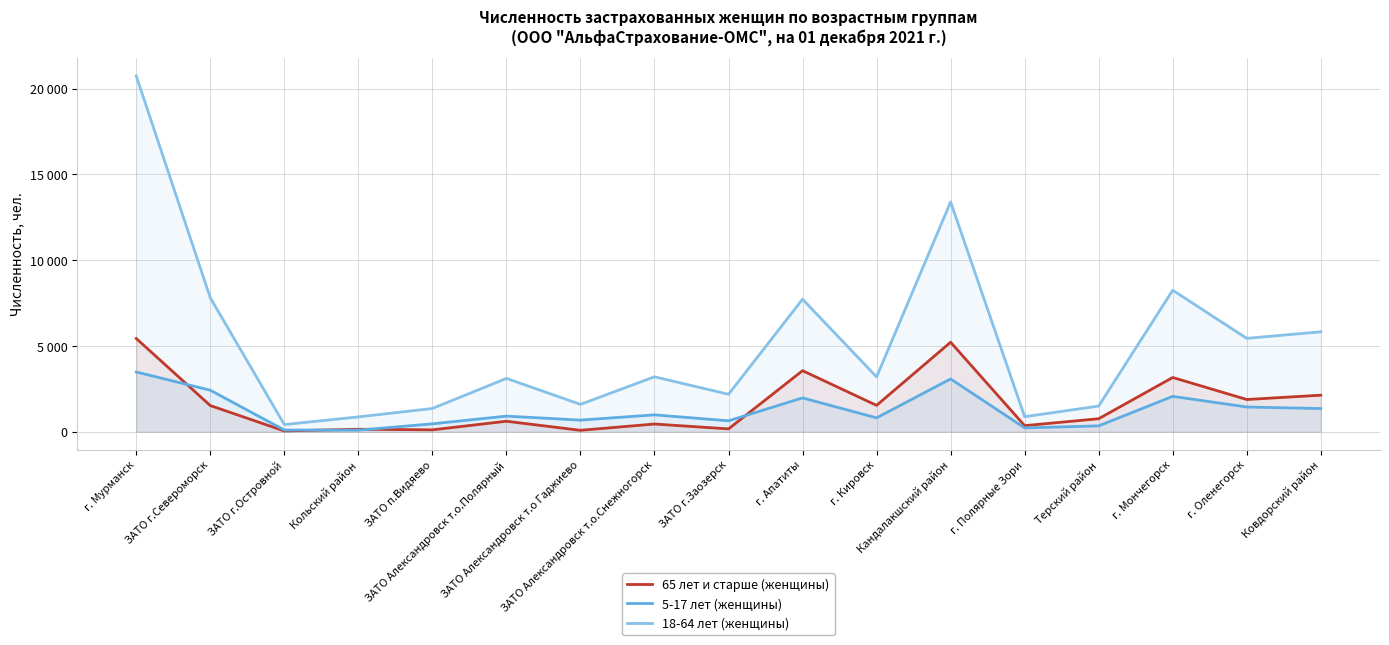

What is the spread (max minus min) of values at Ковдорский район?

4473